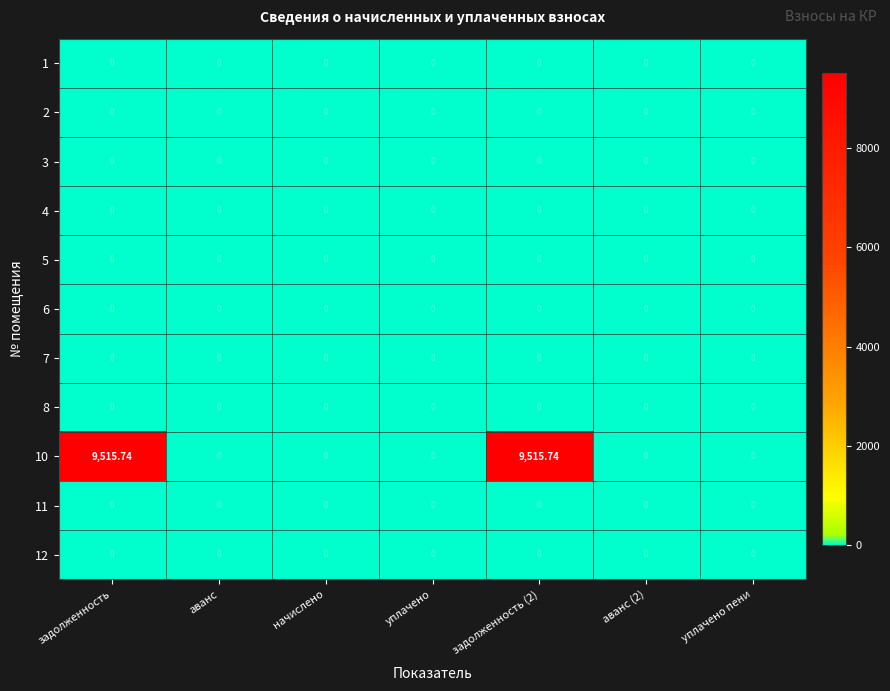

Which series has the largest total across all categories?

10